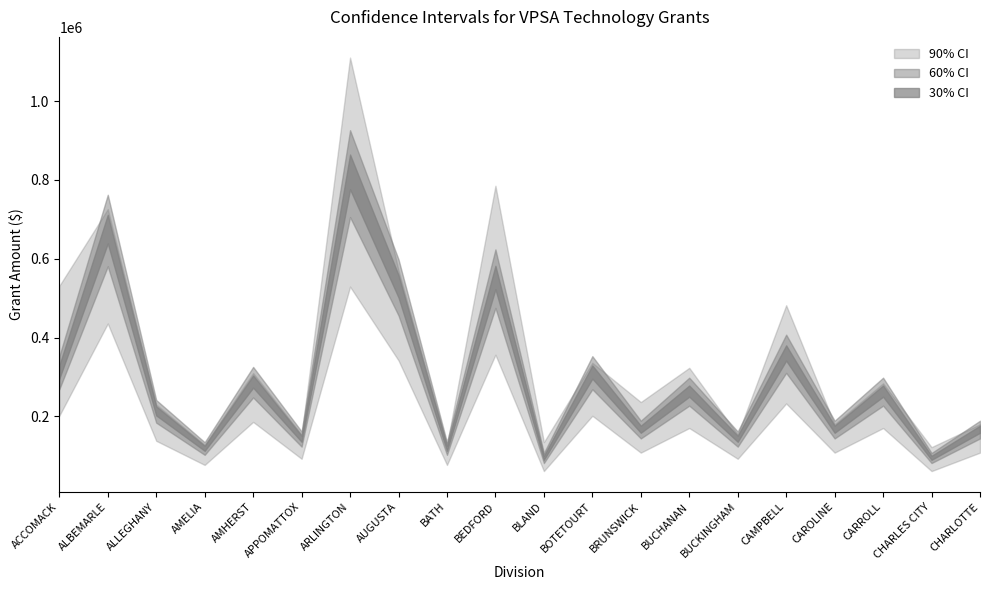

What position from the right is APPOMATTOX?

15